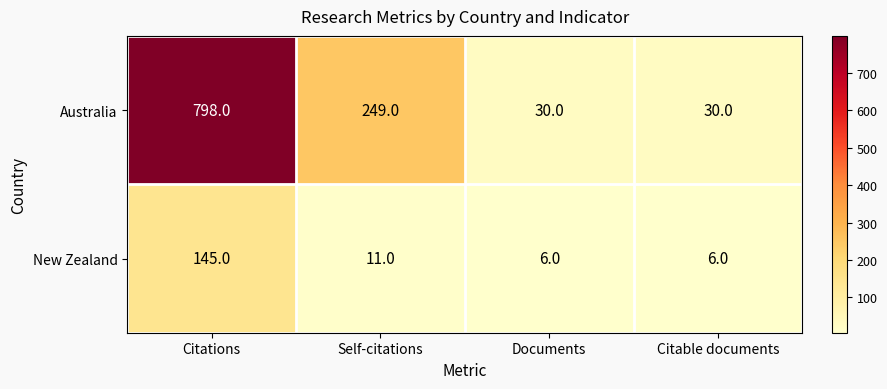

What is the greatest value displayed?

798